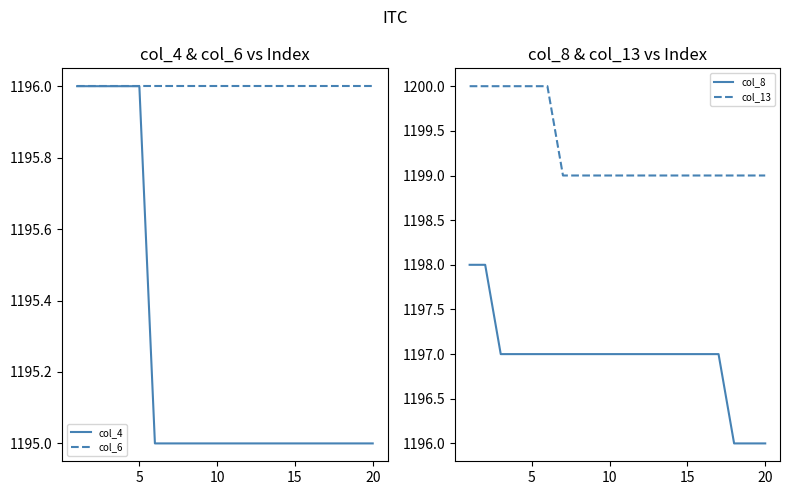

What is the difference between the maximum and minimum values in the col_13 series?

1